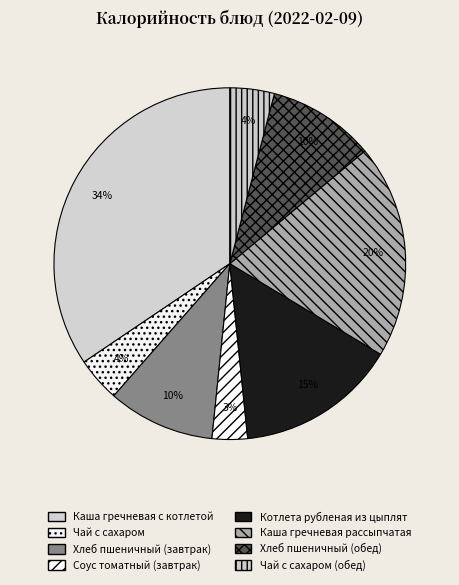

Does any single category account for the majority?

No